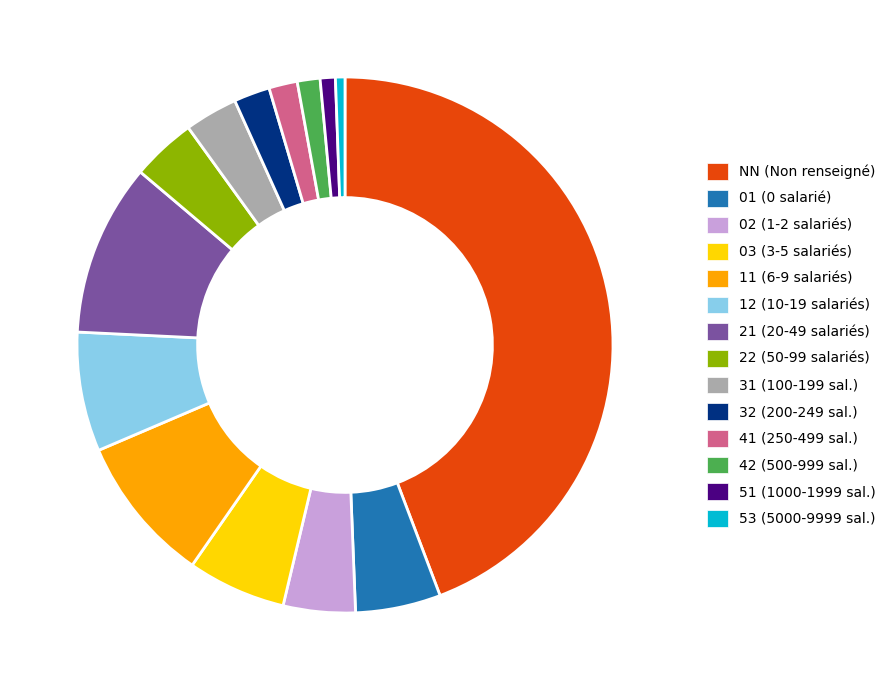

Which has a higher value, 31 or 22?

22